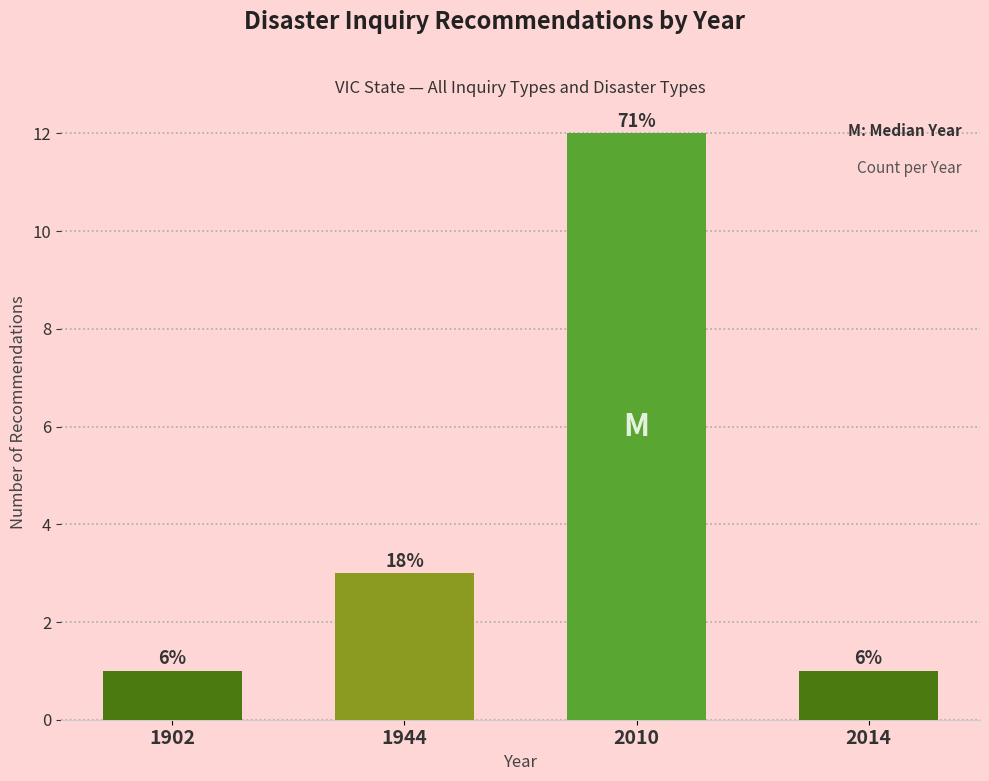

How many bars are there in total?

4